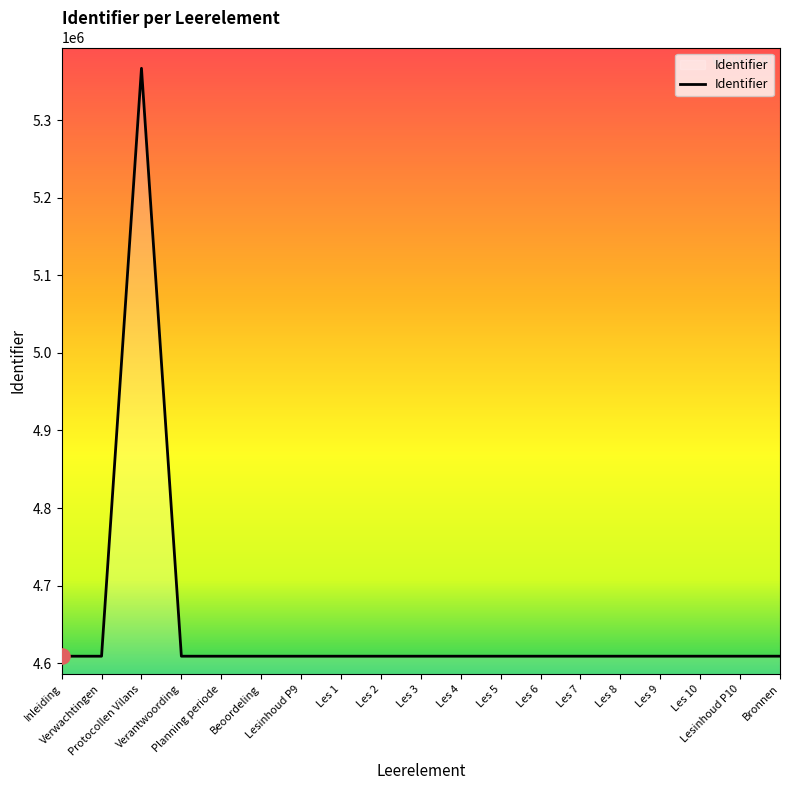

What is the ratio of the value at Les 6 to the value at Bronnen?

1.0